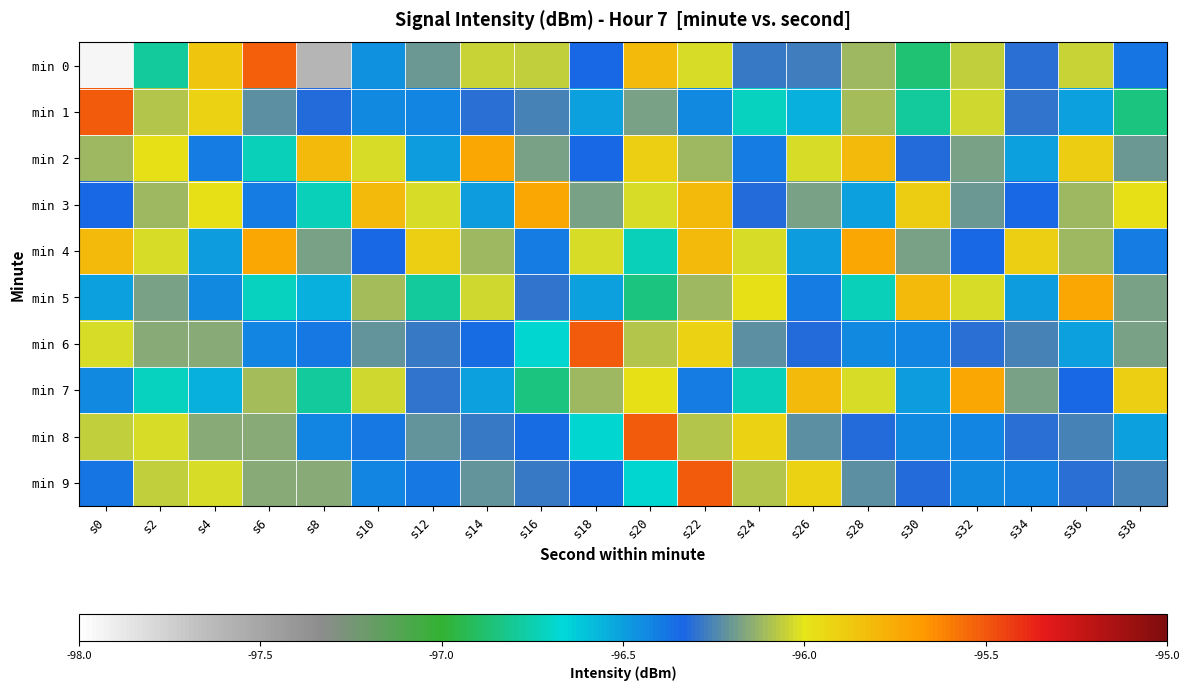

What is the maximum value shown in the chart?

-95.5